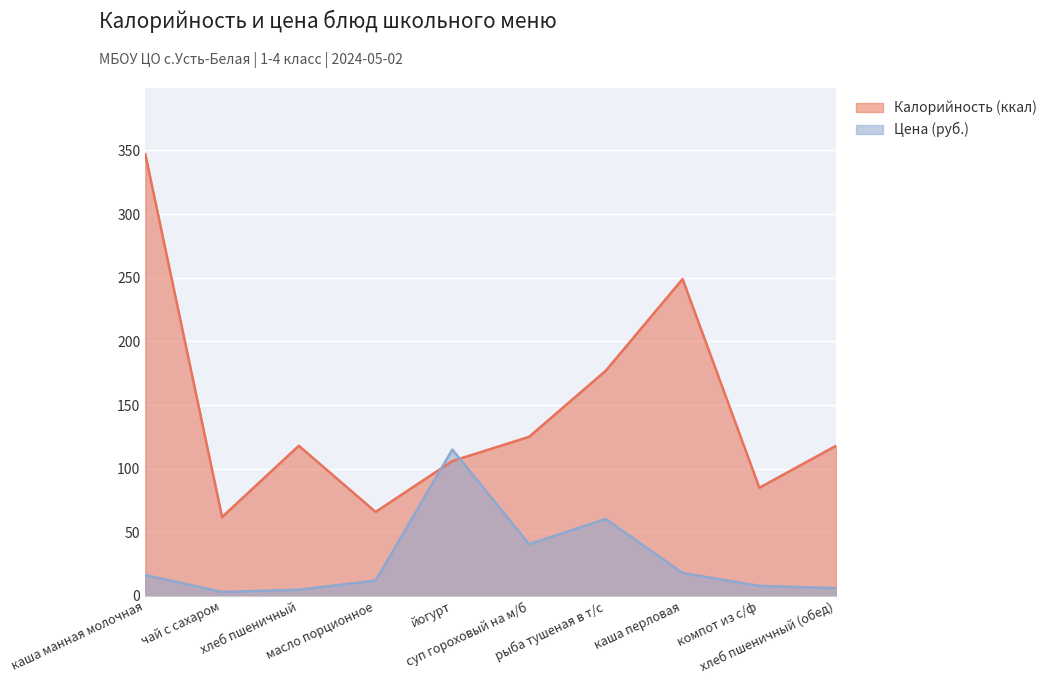

How many series are shown in this chart?

2